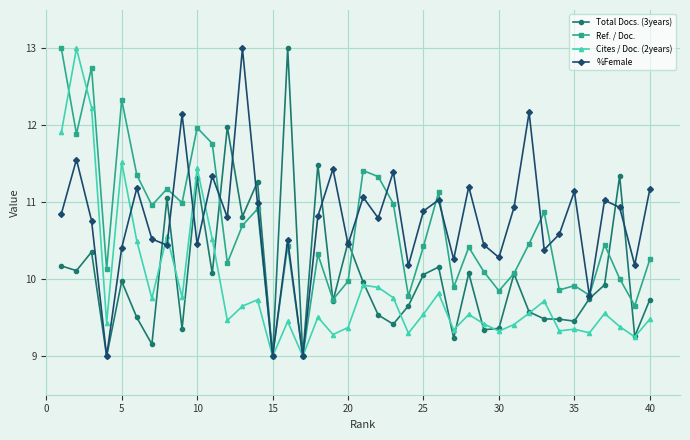

What is the value of the Total Docs. (3years) point at the 12th from the left?

12.0